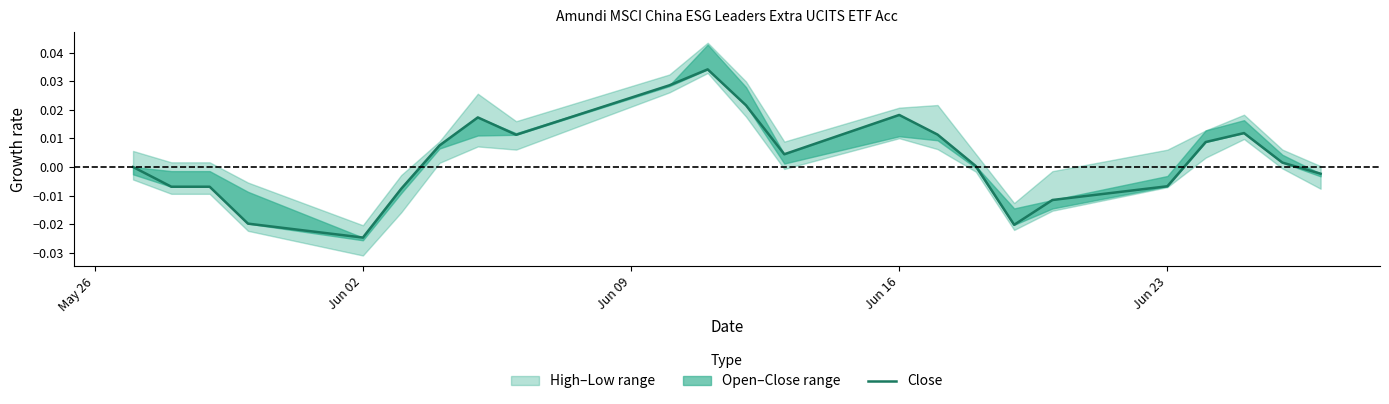

How many interior local peaks (higher than both neighbors) does the data have?

4